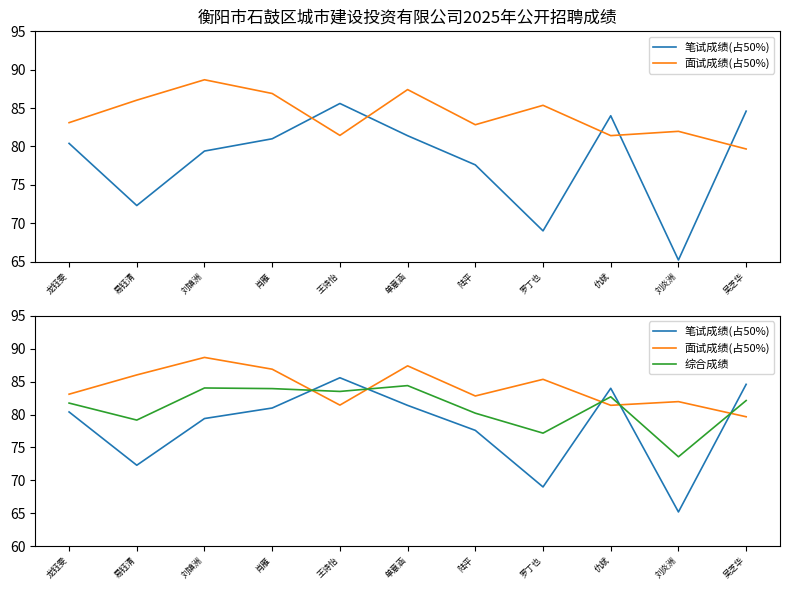

Does the chart display data point markers on the line(s)?

No